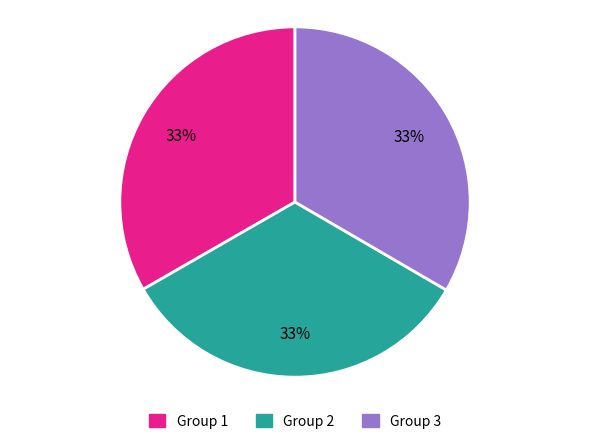

Combined, do Group 2 and Group 3 account for over 50%?

Yes